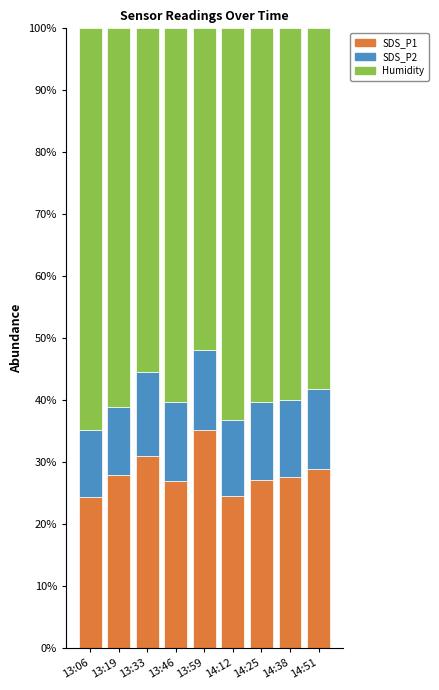

What is the sum of the SDS_P1 values at 14:38 and 14:25?

54.9